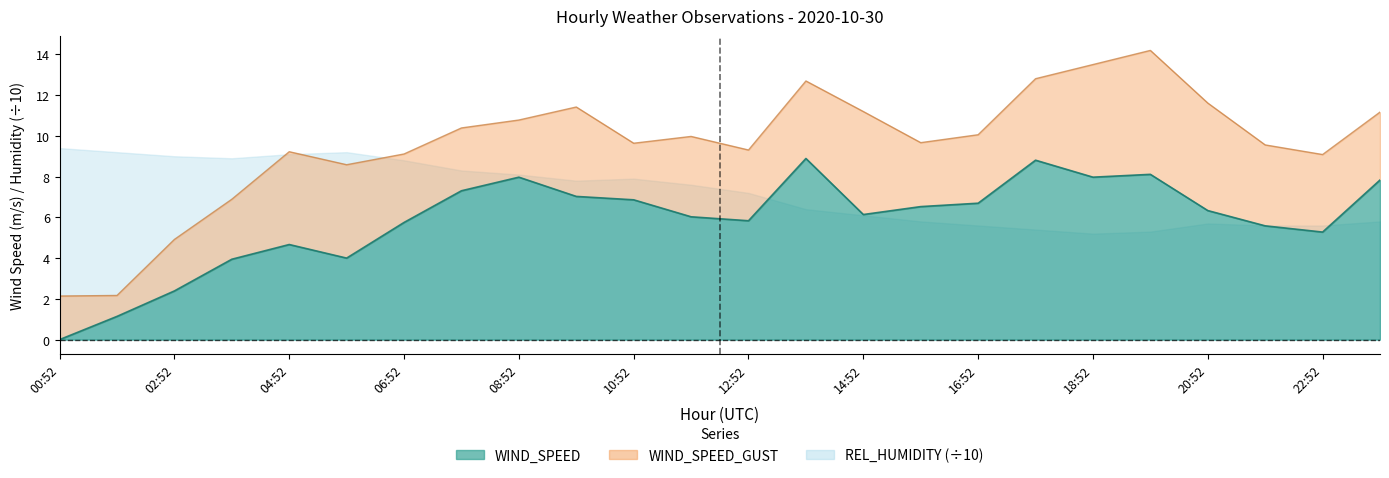

What is the label of the 20th point from the right?

04:52